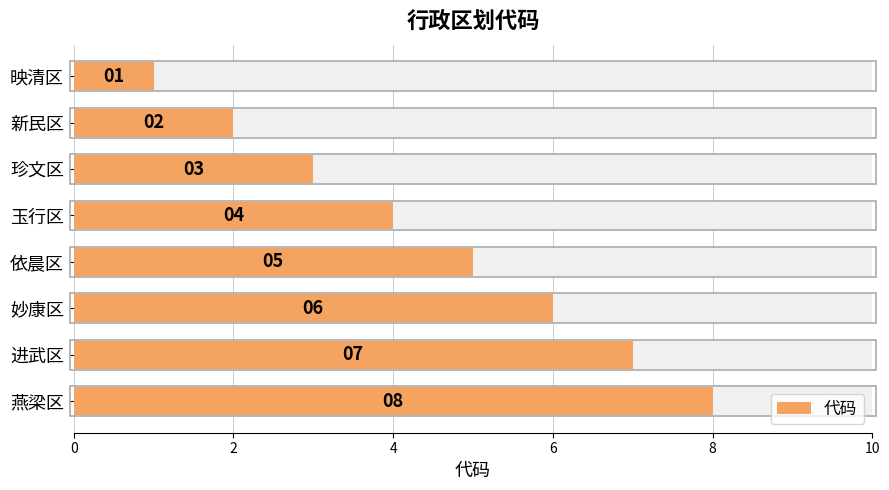

What is the greatest value displayed?

8